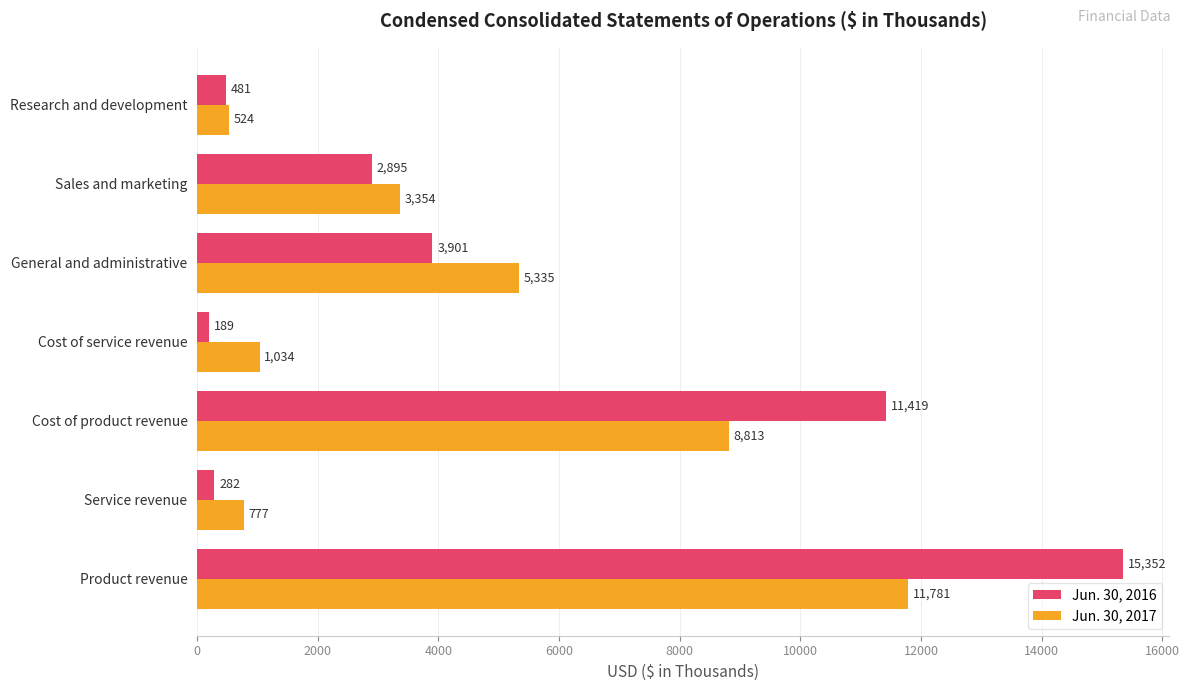

List the series in order of their peak value, lowest first.

Jun. 30, 2017, Jun. 30, 2016